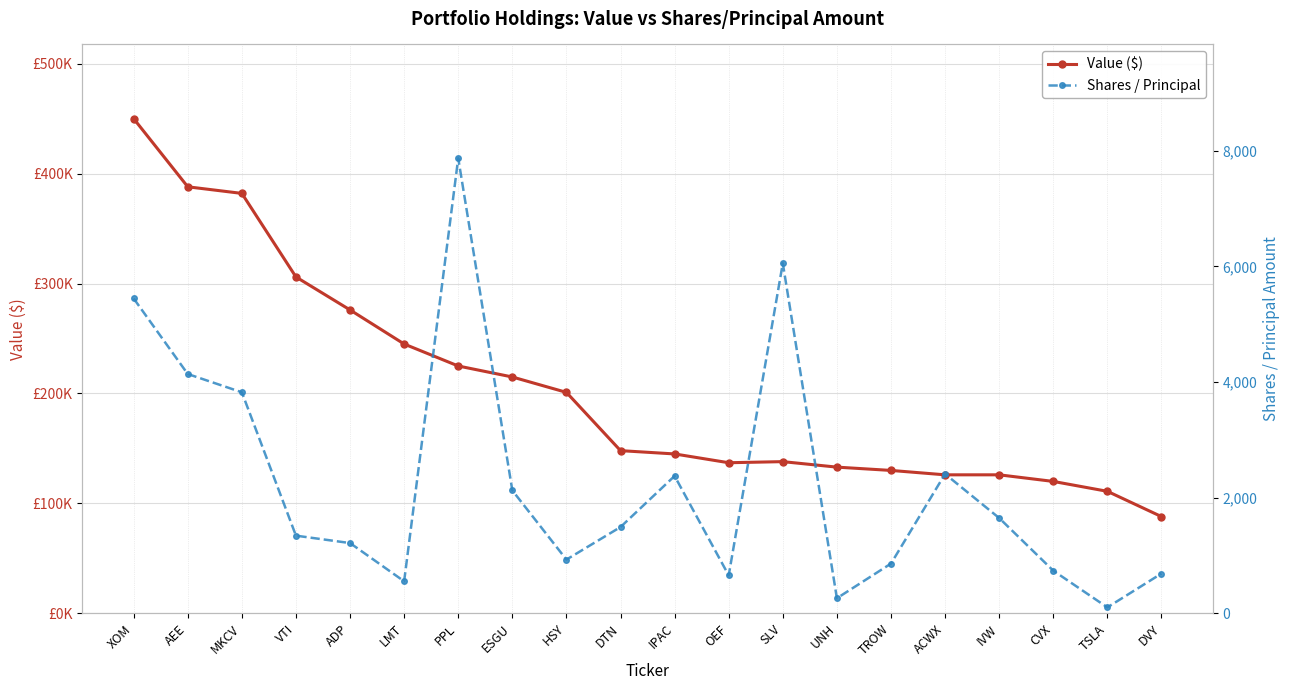

What is the label of the 20th point from the right?

XOM